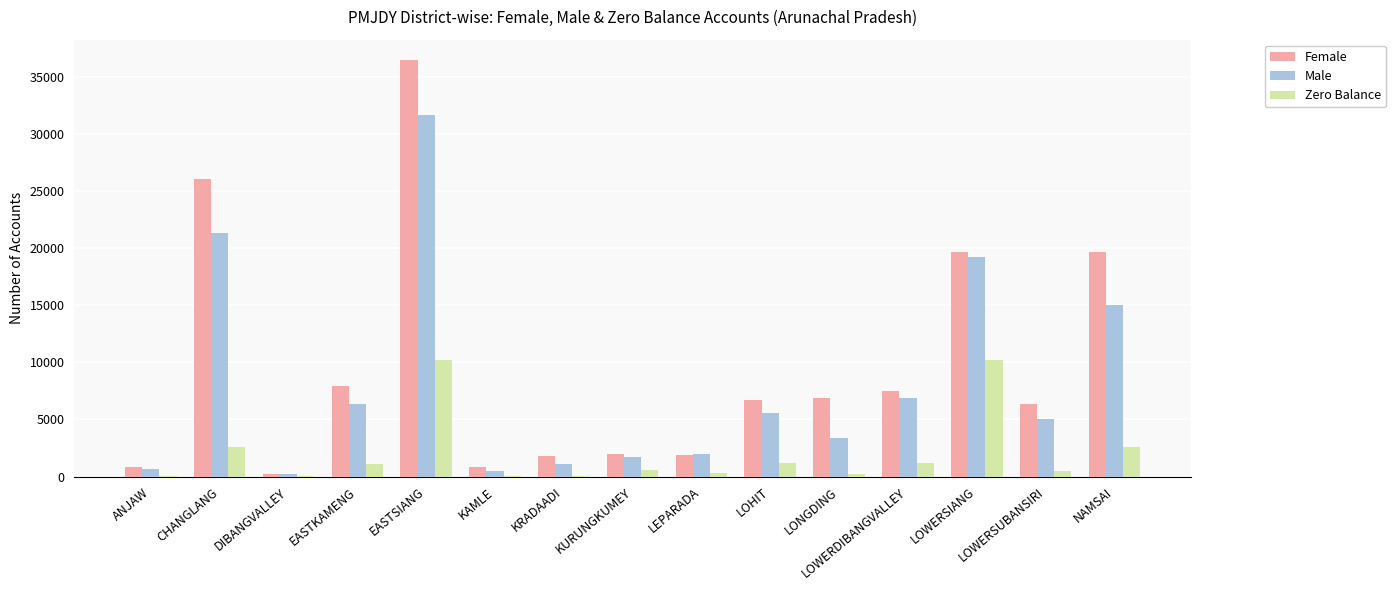

How many series are shown in this chart?

3